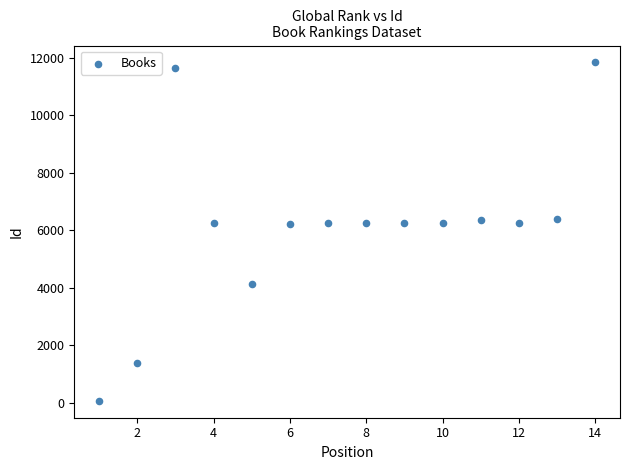

What is the range of Y values (max minus min)?

11774